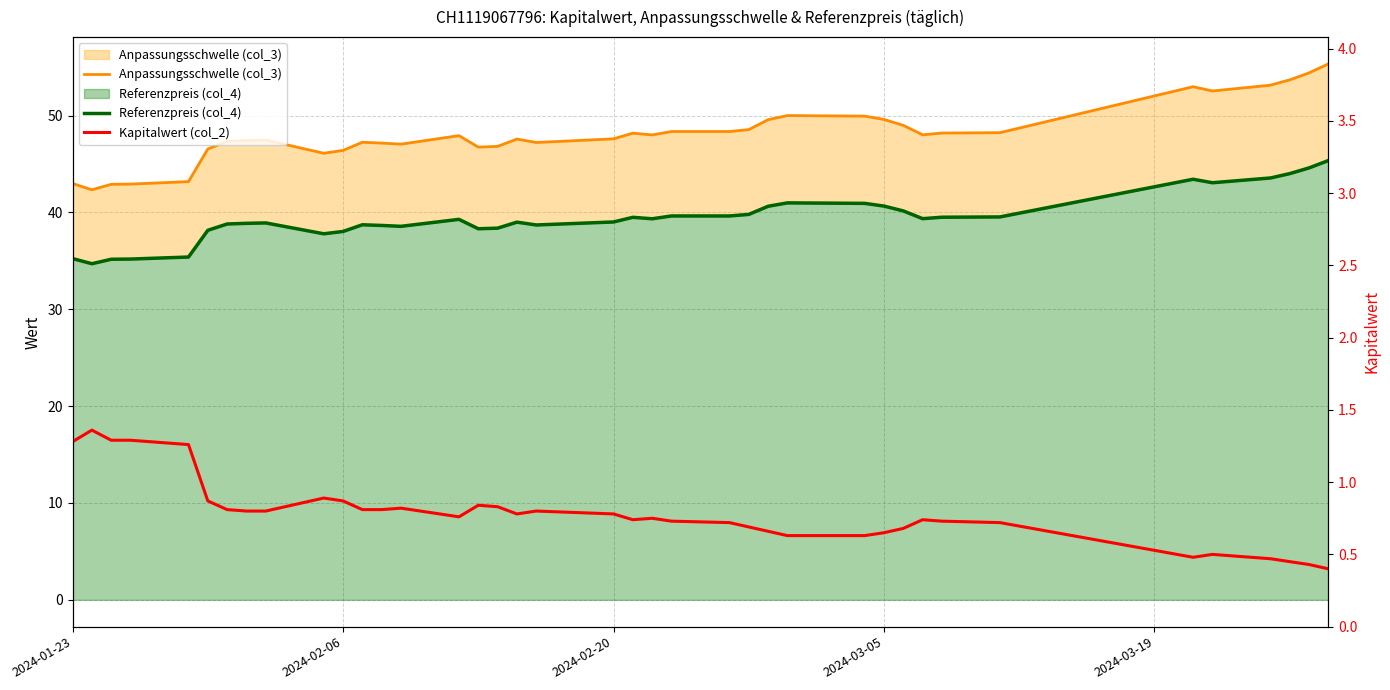

List the series in order of their peak value, highest first.

Anpassungsschwelle (col_3), Referenzpreis (col_4), Kapitalwert (col_2)